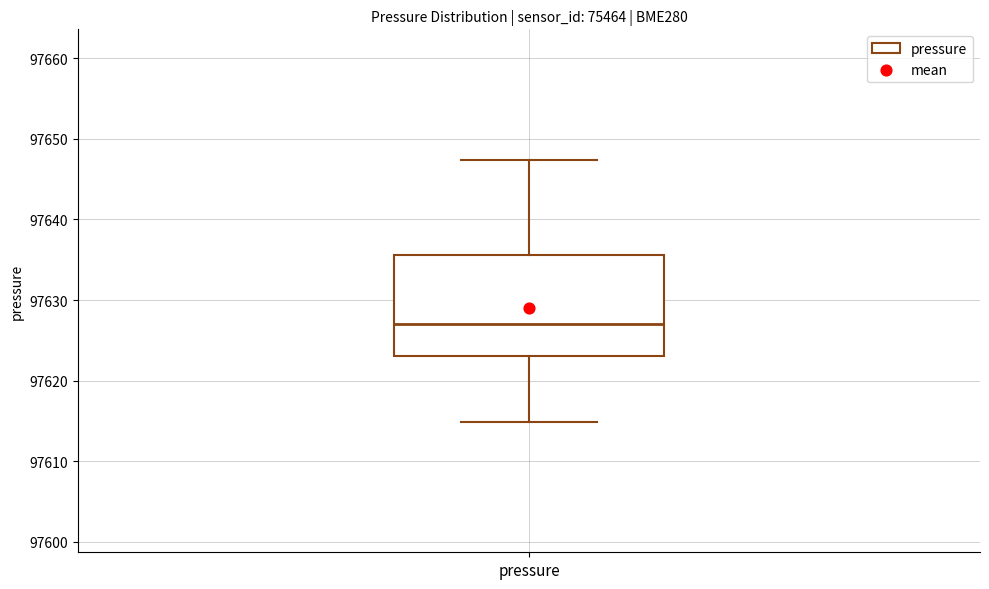

Where does the upper whisker of the box for pressure end on the y-axis? The values are not printed on the chart, so give them approximately, as read against the axis.

97647